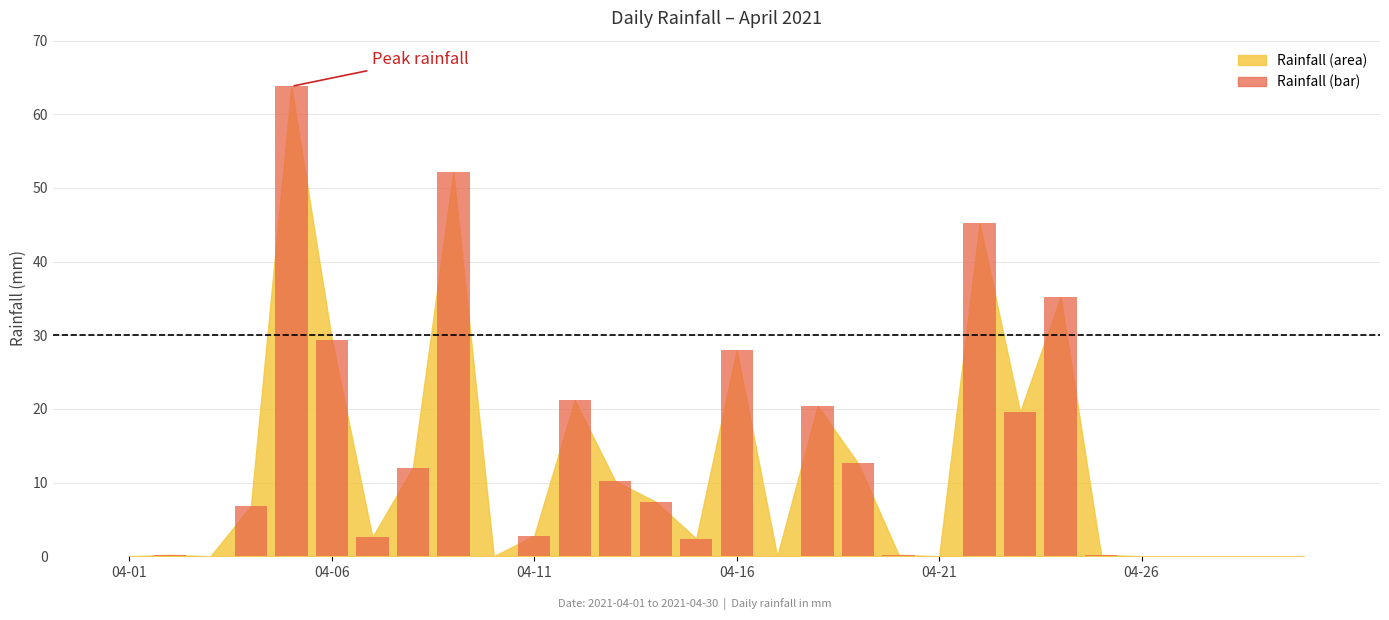

What is the sum of all values?

372.4